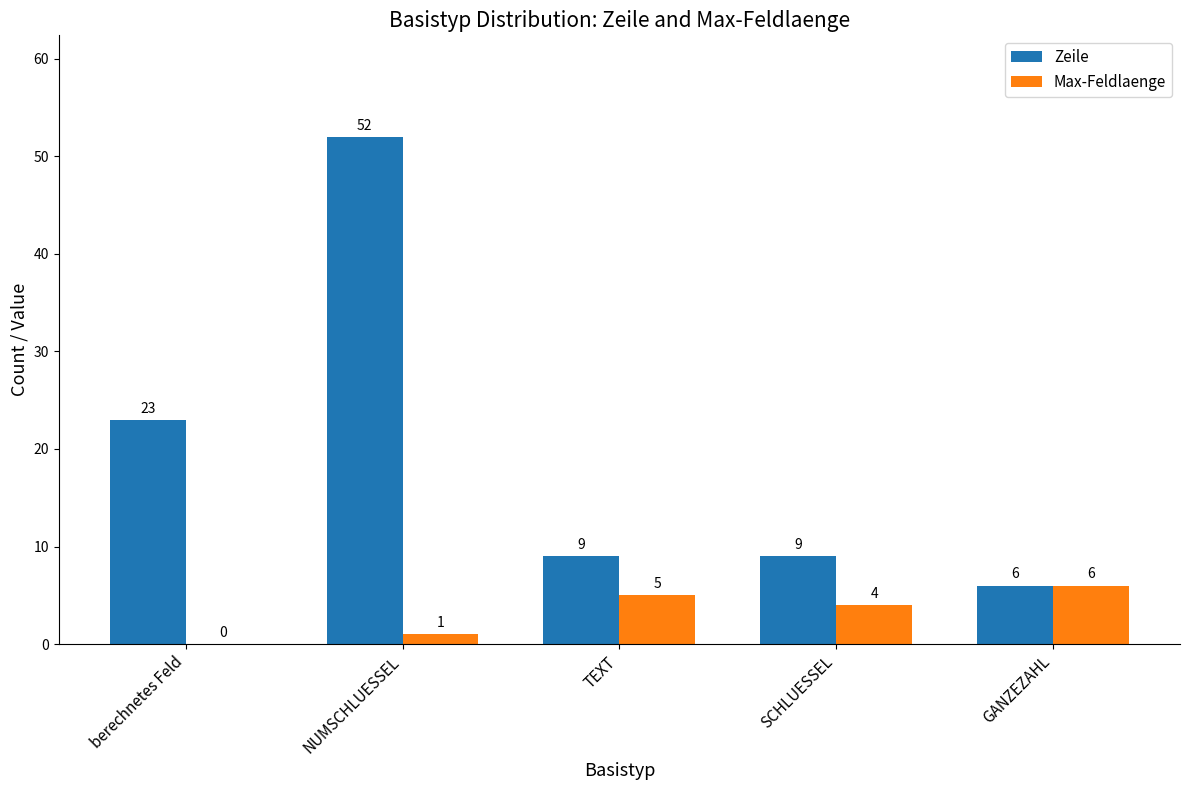

How many groups of bars are there?

5